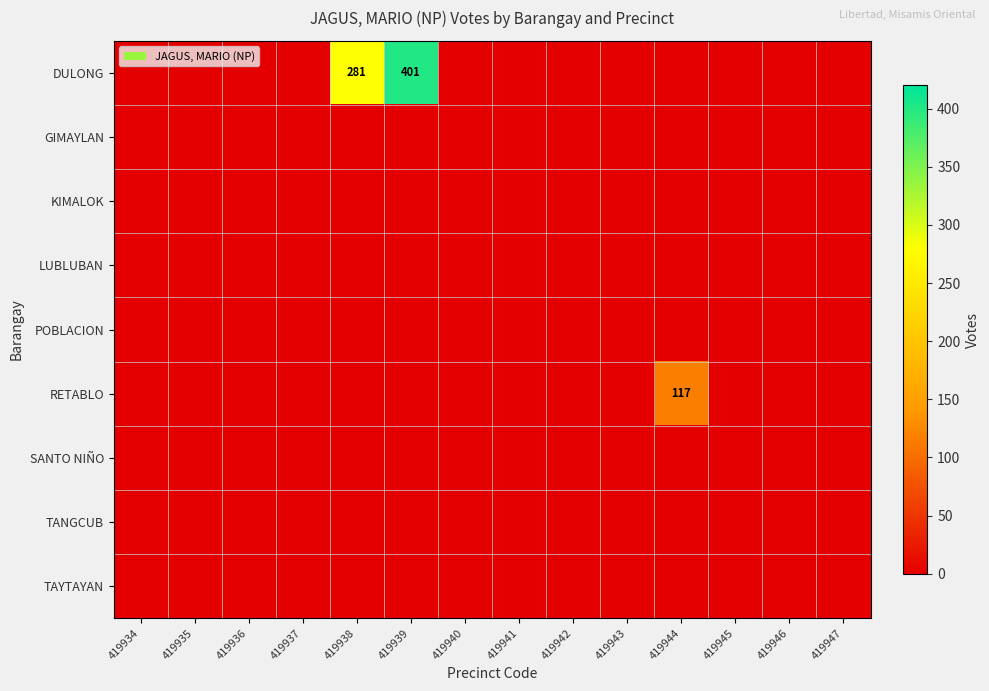

Is the value of TANGCUB at 419942 greater than the value of TAYTAYAN at 419938?

No